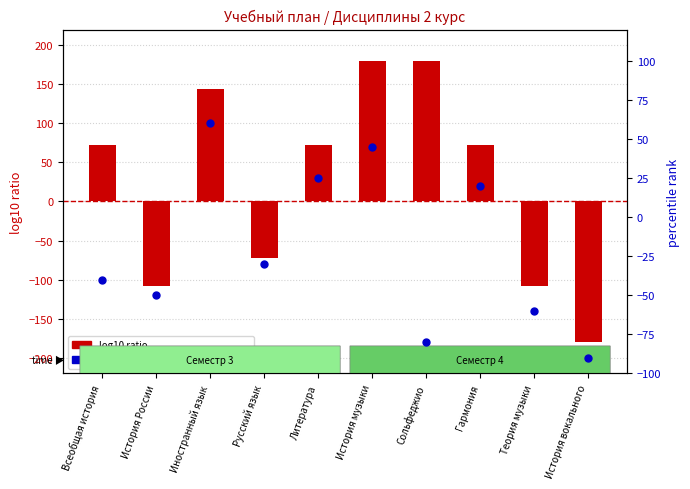

Which series contains the lowest Y value?

log10 ratio